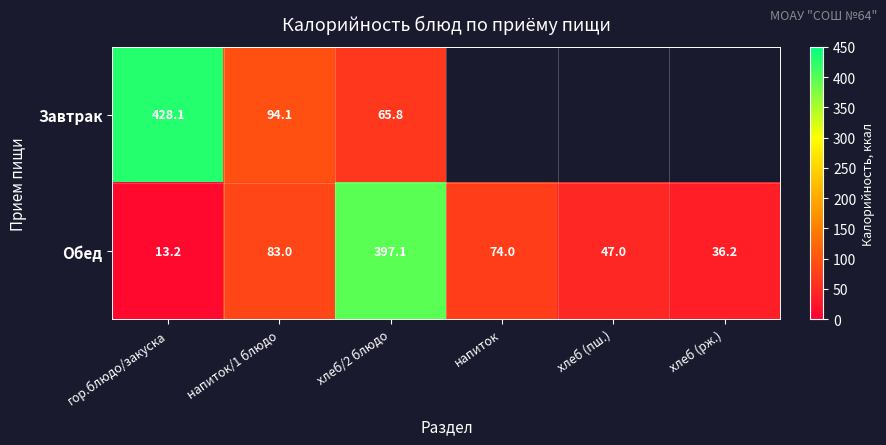

Is the value of Обед at напиток greater than the value of Завтрак at хлеб/2 блюдо?

Yes